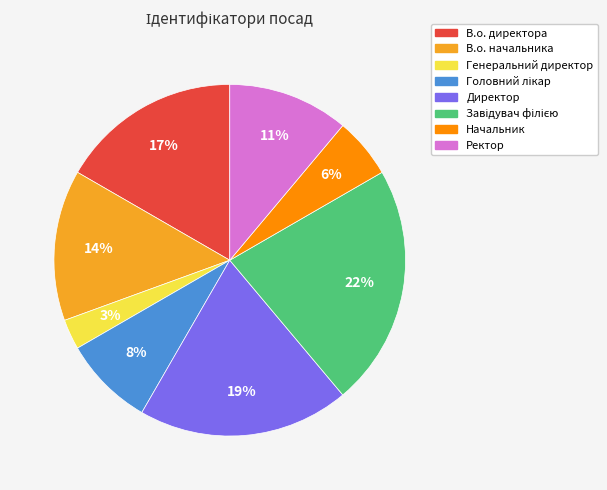

To the nearest percent, what is the average slice percentage?

12%